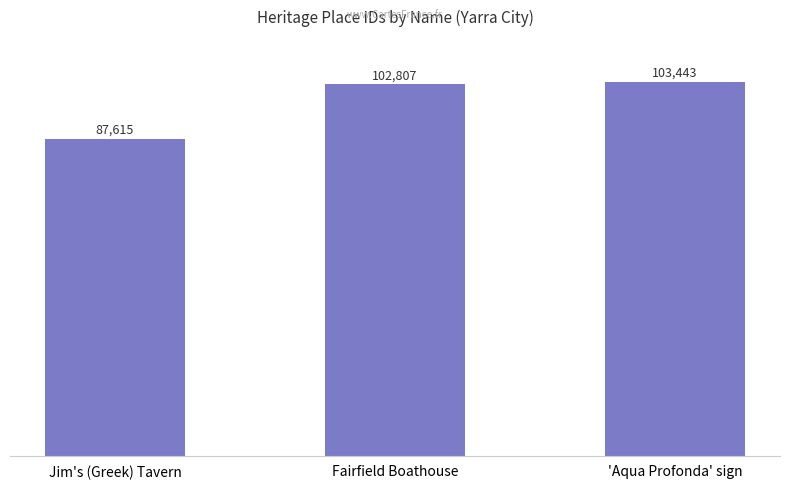

Between Jim's (Greek) Tavern and 'Aqua Profonda' sign, which is larger?

'Aqua Profonda' sign